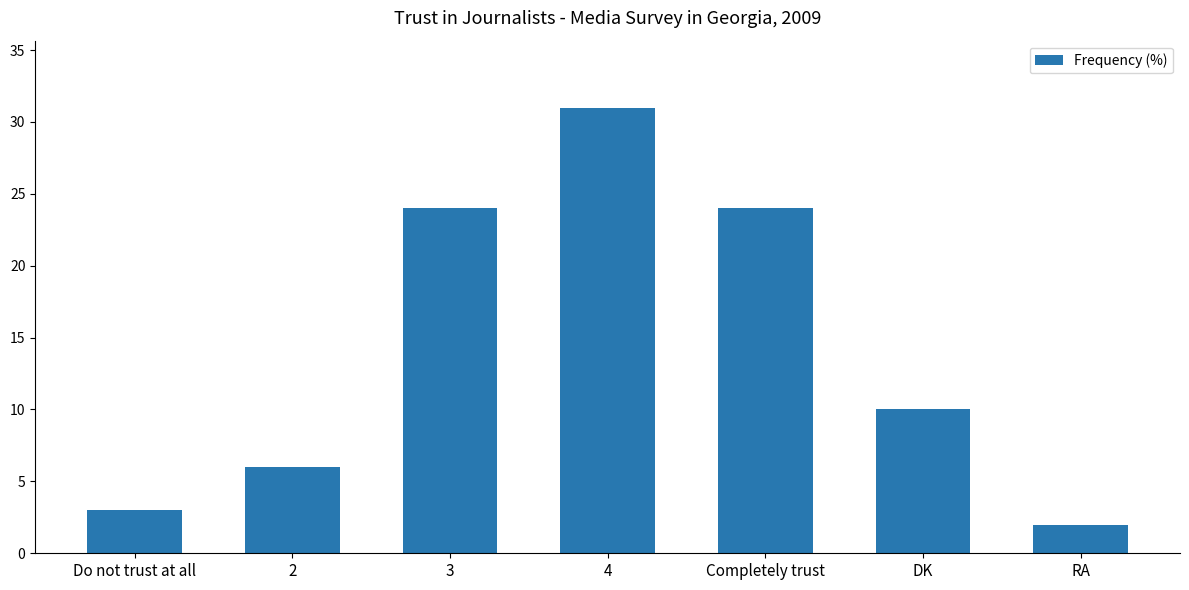

What is the maximum value shown in the chart?

31